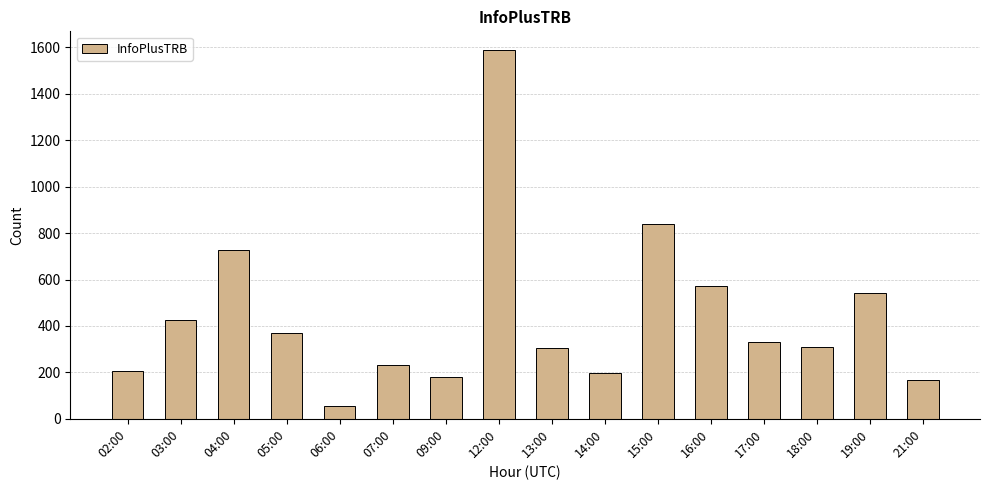

What is the average value?

441